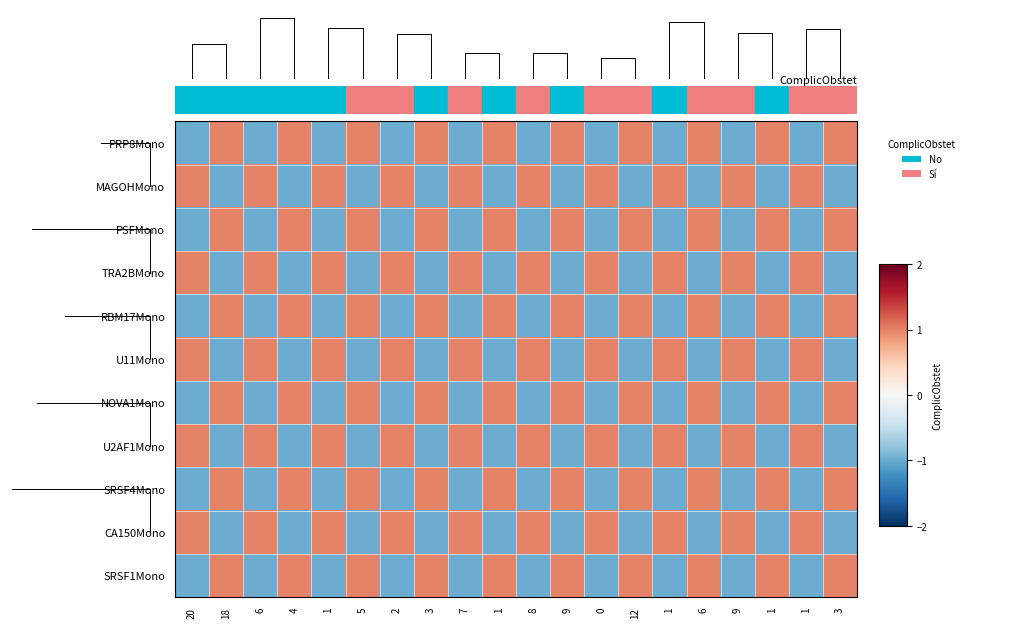

What is the maximum value shown in the chart?

1.0